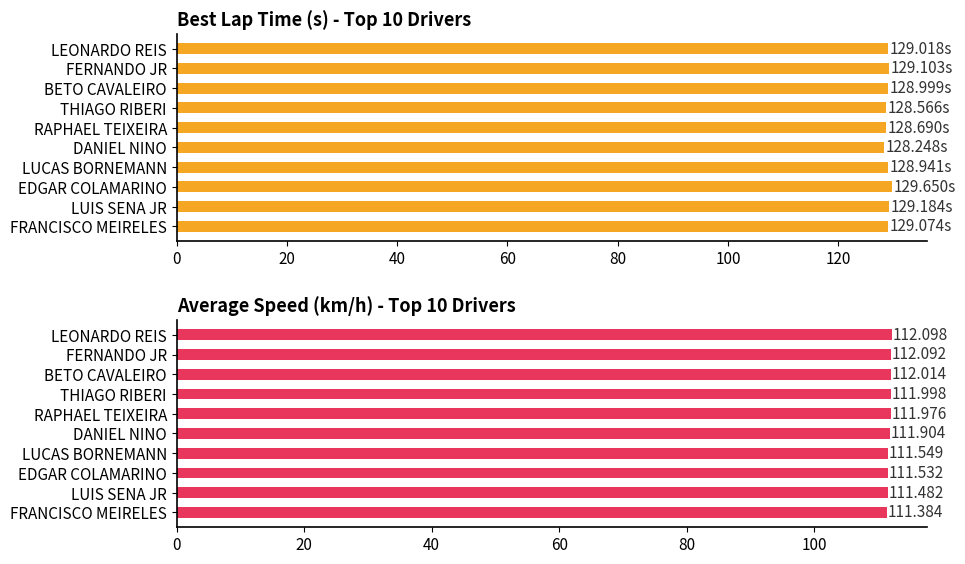

The Best Lap time series shows 128.7 at RAPHAEL TEIXEIRA. True or false?

True